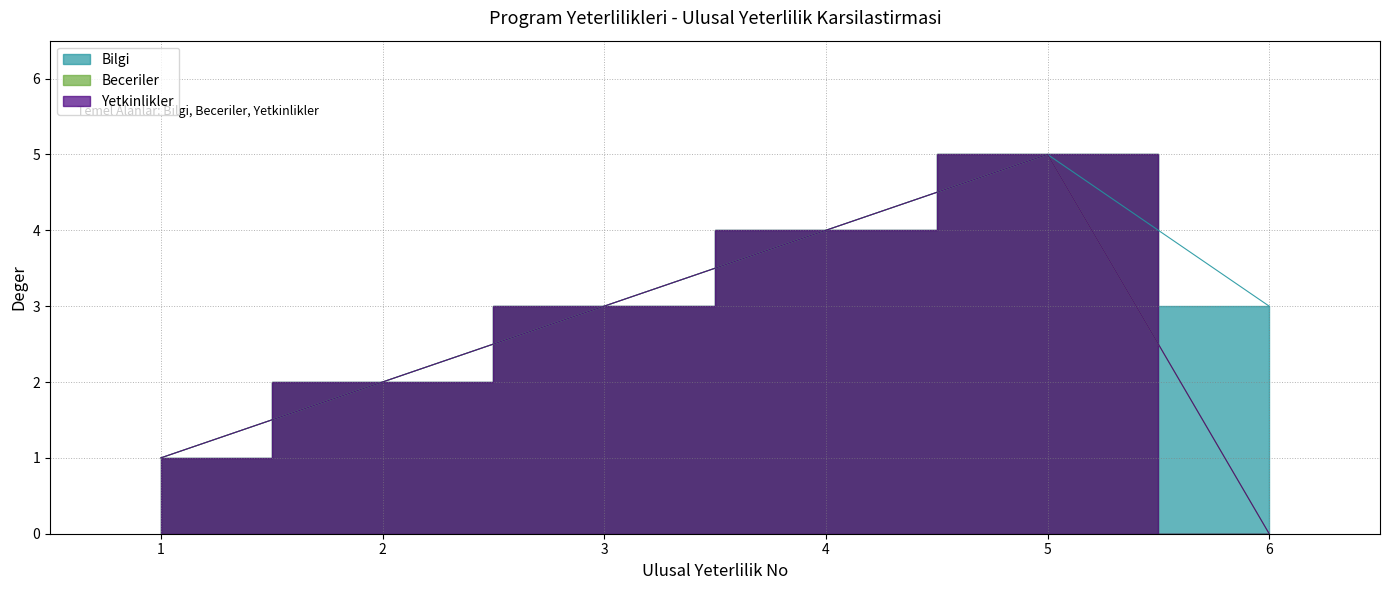

What is the average value of the Yetkinlikler series?

2